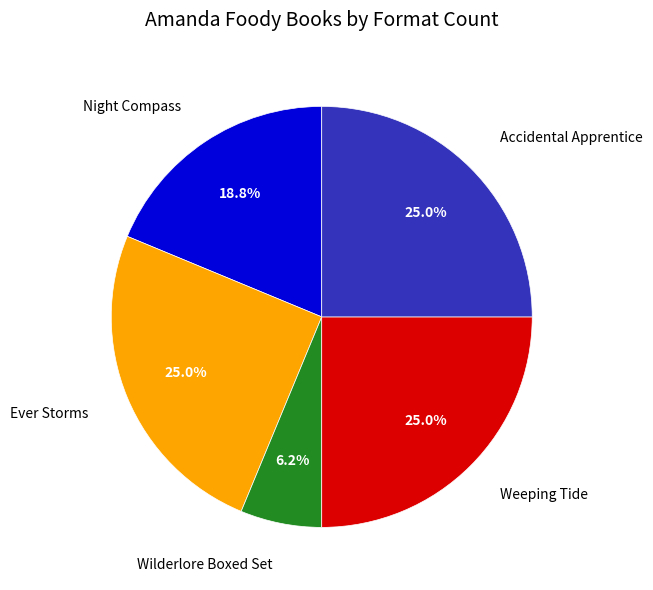

Which category has the smallest portion of the pie?

Wilderlore Boxed Set